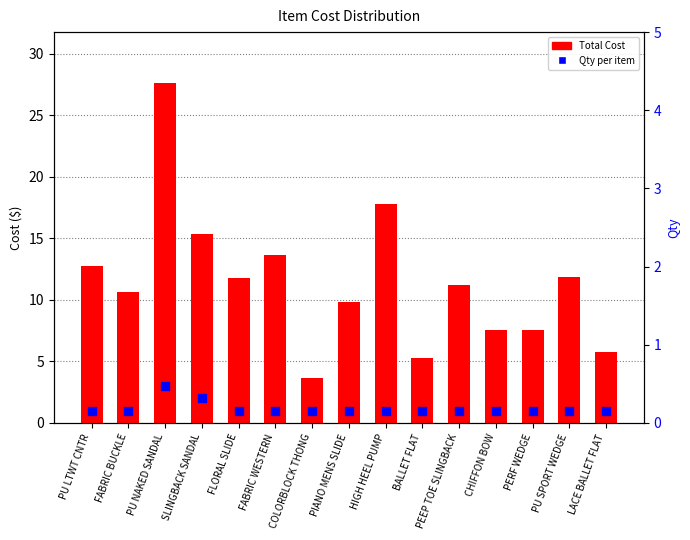

Is the value of Qty at PU LTWT CNTR greater than the value of Total Cost at SLINGBACK SANDAL?

No